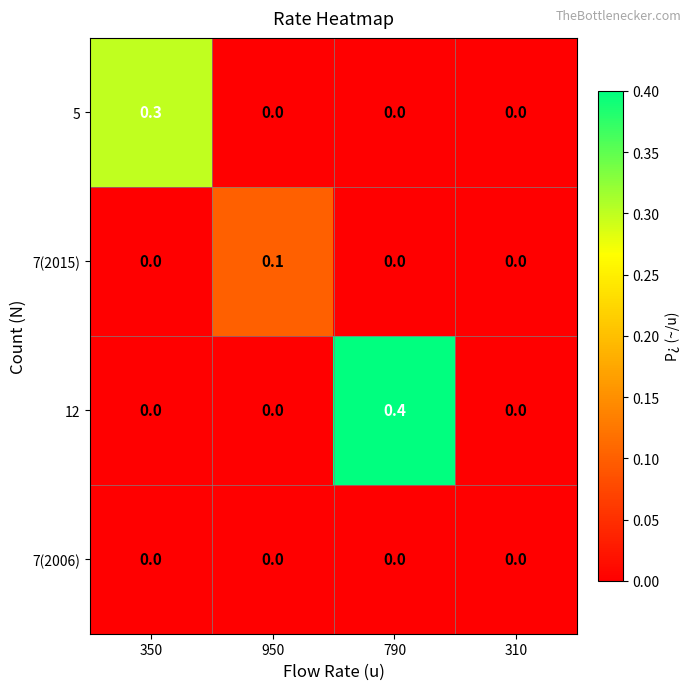

What is the spread (max minus min) of values at 350?

0.3